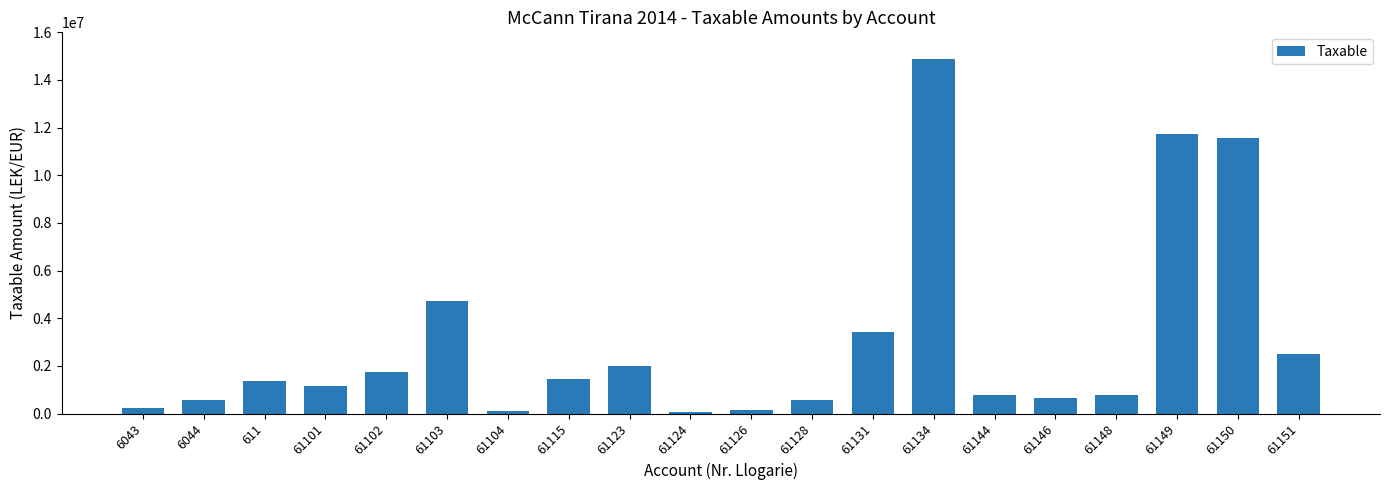

What value does the data have at 61148?

769080.9